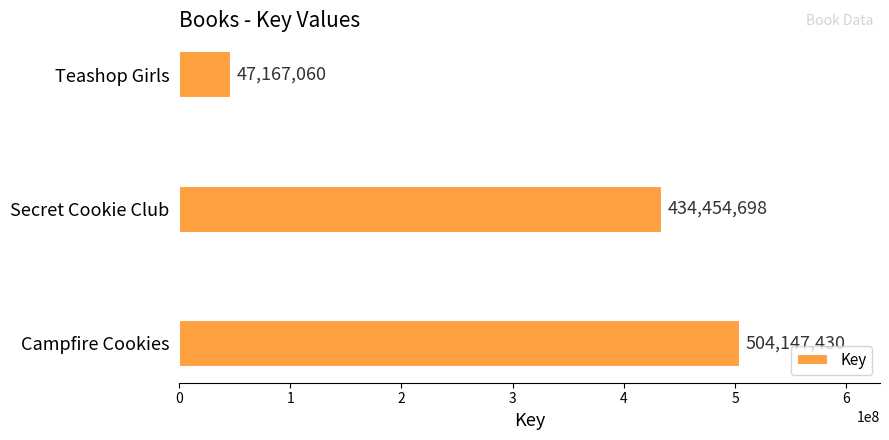

What is the difference between the values at Campfire Cookies and Secret Cookie Club?

69692732